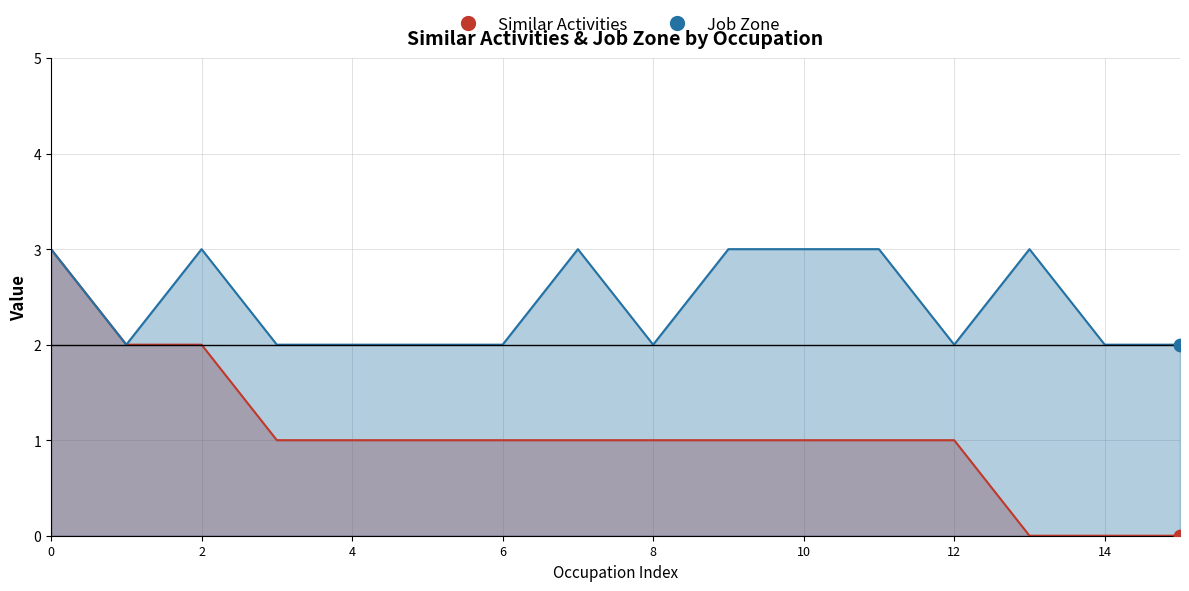

Which series has the largest total across all categories?

Job Zone